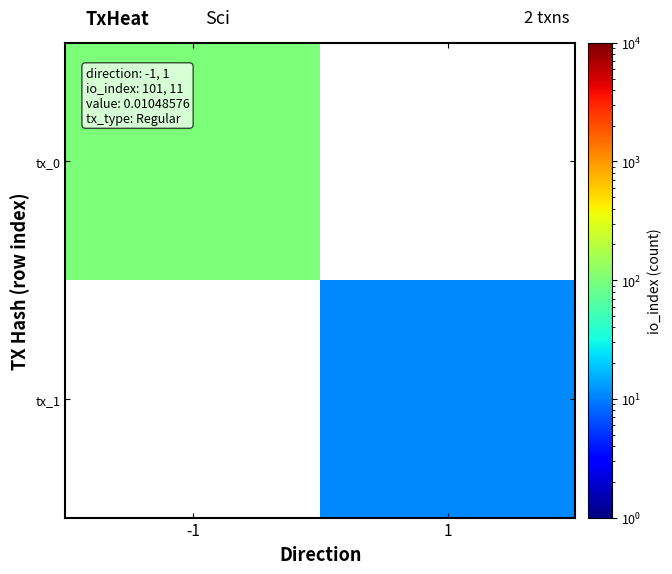

Rank the series by their average value, from highest to lowest.

tx_0, tx_1